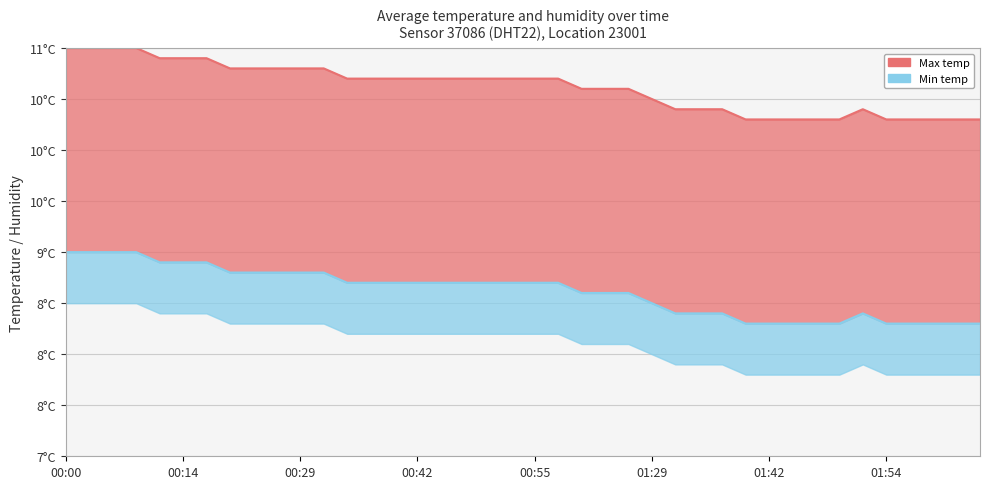

What is the minimum value for Min temp line?

8.3